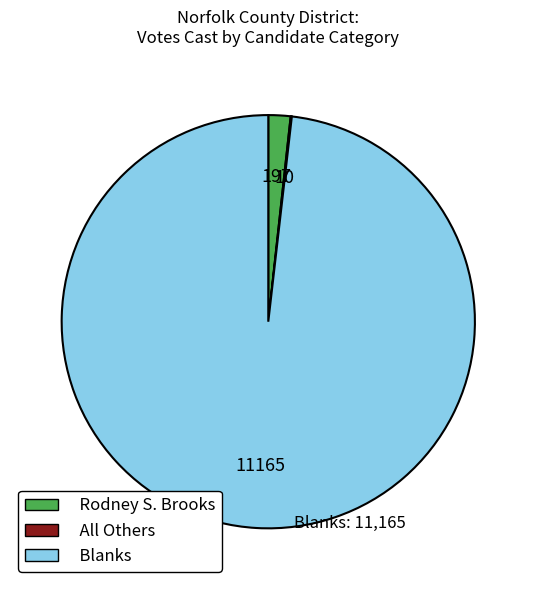

The Blanks slice represents 85% of the pie. True or false?

False